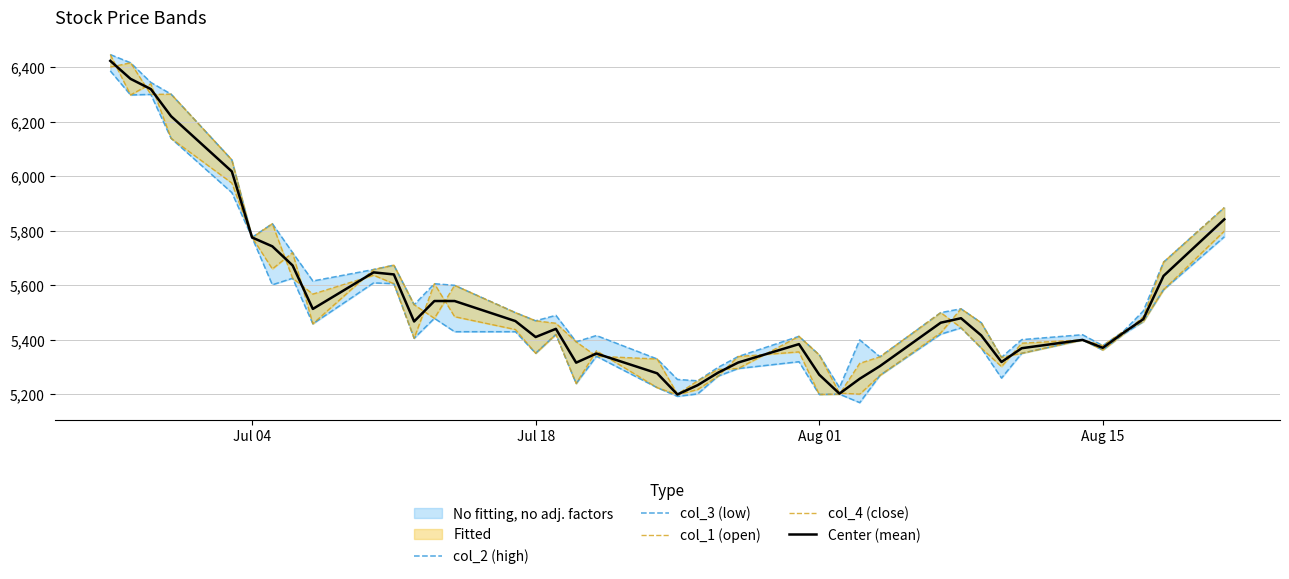

What is the total value across all series at Aug 01?

31602.5